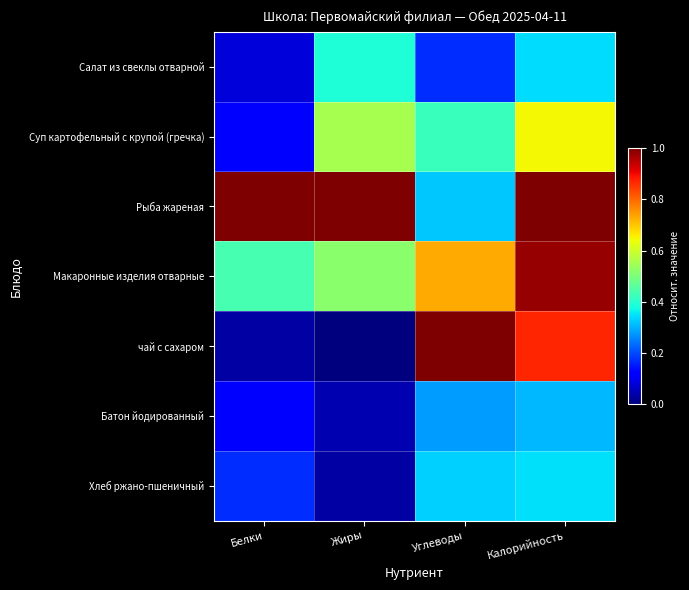

Reading left to right, list all the values displayed in this chart.

Салат из свеклы отварной: Белки=0.1	Жиры=0.4	Углеводы=0.2	Калорийность=0.3
Суп картофельный с крупой (гречка): Белки=0.1	Жиры=0.6	Углеводы=0.4	Калорийность=0.6
Рыба жареная: Белки=1.0	Жиры=1.0	Углеводы=0.3	Калорийность=1.0
Макаронные изделия отварные: Белки=0.4	Жиры=0.5	Углеводы=0.7	Калорийность=1.0
чай с сахаром: Белки=0.0	Жиры=0.0	Углеводы=1.0	Калорийность=0.9
Батон йодированный: Белки=0.1	Жиры=0.0	Углеводы=0.3	Калорийность=0.3
Хлеб ржано-пшеничный: Белки=0.2	Жиры=0.0	Углеводы=0.3	Калорийность=0.3